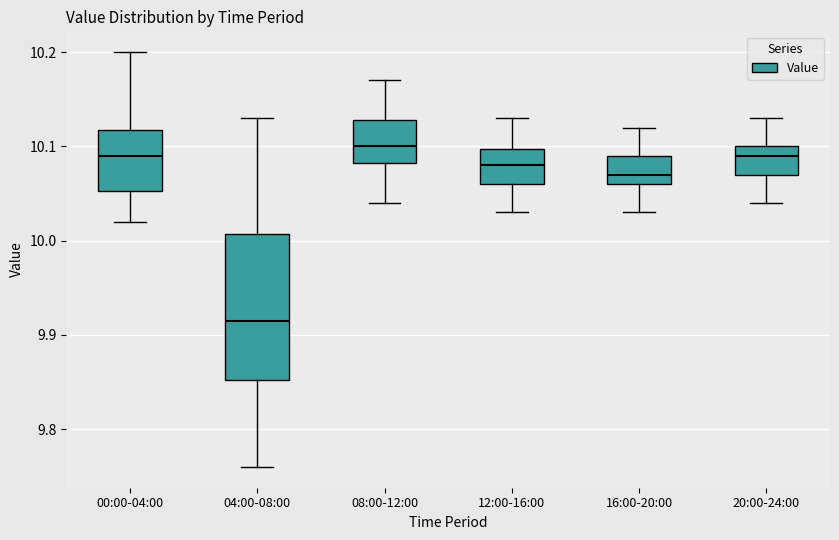

Reading left to right, read every box against the y-axis: the position of its median line, the range the box covers, and the ends of its whiskers. The values are not printed on the chart, so give them approximately, as read against the axis.

00:00-04:00: median 10.09, box 10.05 to 10.12, whiskers 10.02 to 10.20
04:00-08:00: median 9.92, box 9.85 to 10.01, whiskers 9.76 to 10.13
08:00-12:00: median 10.10, box 10.08 to 10.13, whiskers 10.04 to 10.17
12:00-16:00: median 10.08, box 10.06 to 10.10, whiskers 10.03 to 10.13
16:00-20:00: median 10.07, box 10.06 to 10.09, whiskers 10.03 to 10.12
20:00-24:00: median 10.09, box 10.07 to 10.10, whiskers 10.04 to 10.13